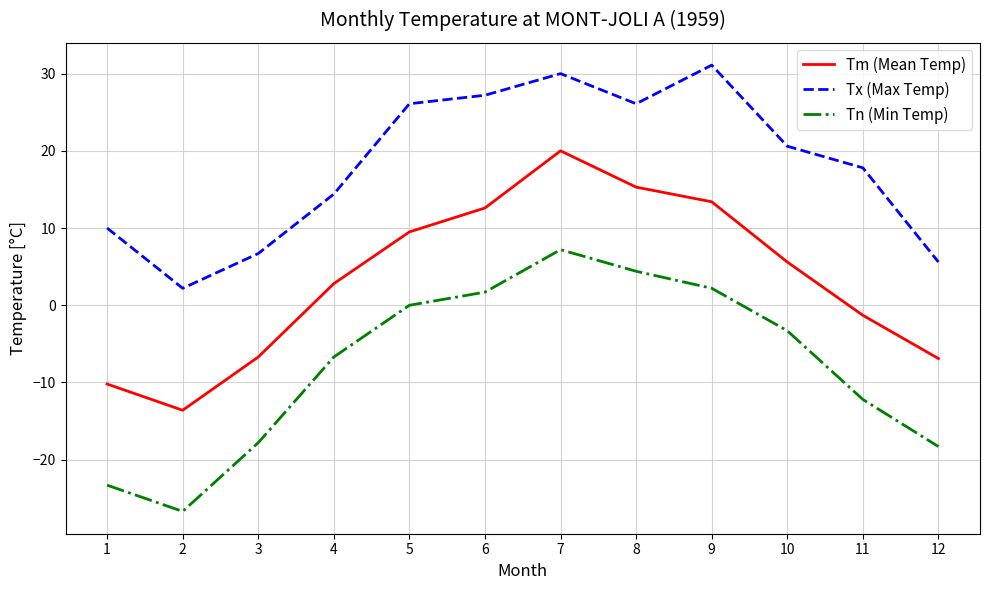

Rank the series at 7 from highest to lowest value.

Tx (Max Temp), Tm (Mean Temp), Tn (Min Temp)